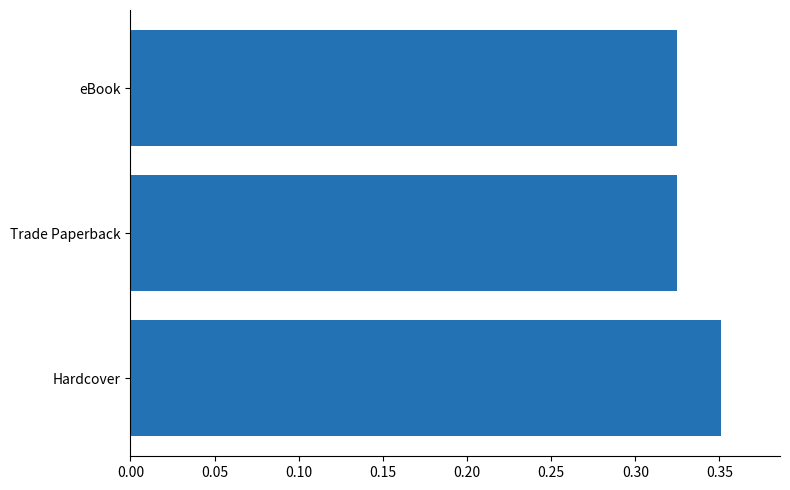

Does the chart contain any negative values?

No